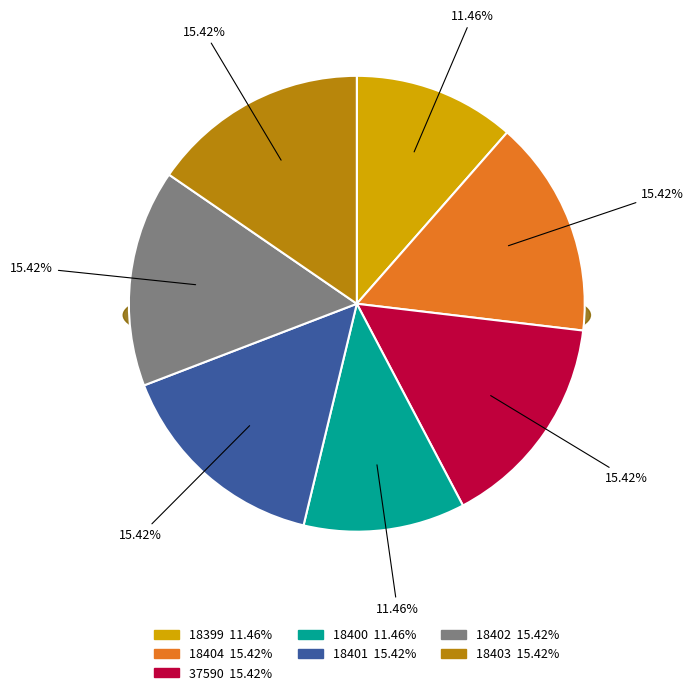

To the nearest percent, what percentage of the pie is 18400?

11%